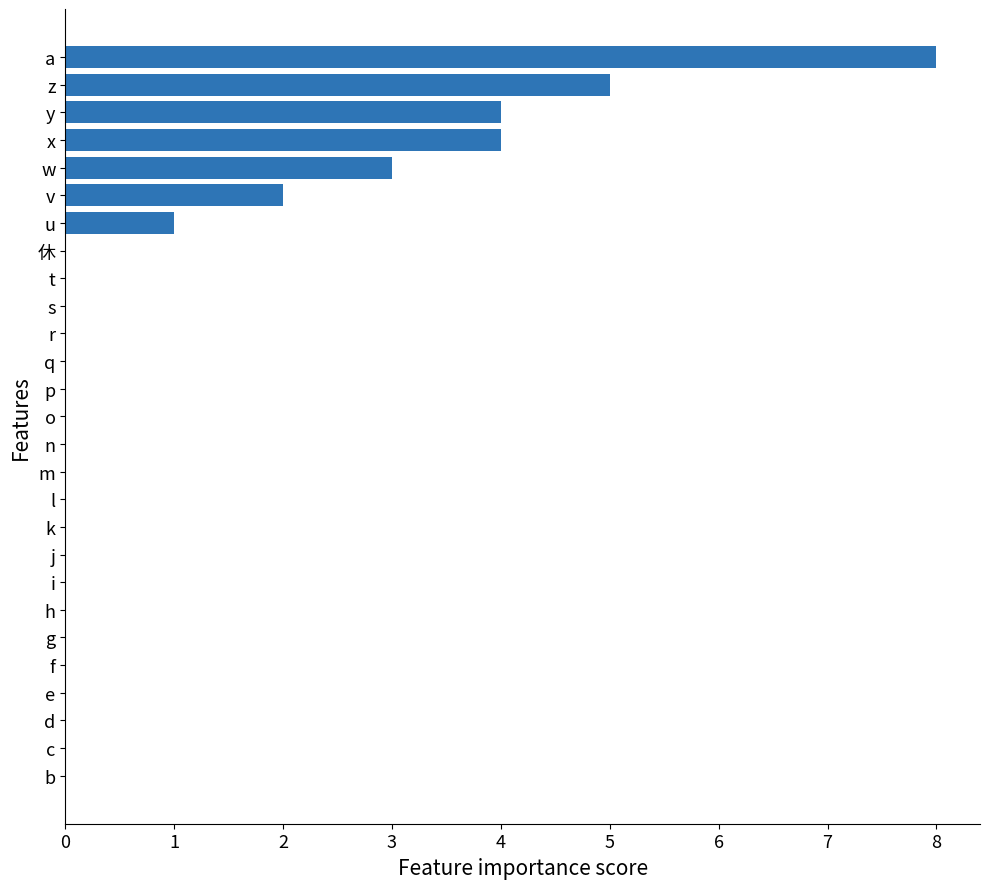

Reading top to bottom, extract all data points from this chart.

a=8	z=5	y=4	x=4	w=3	v=2	u=1	休=0	t=0	s=0	r=0	q=0	p=0	o=0	n=0	m=0	l=0	k=0	j=0	i=0	h=0	g=0	f=0	e=0	d=0	c=0	b=0